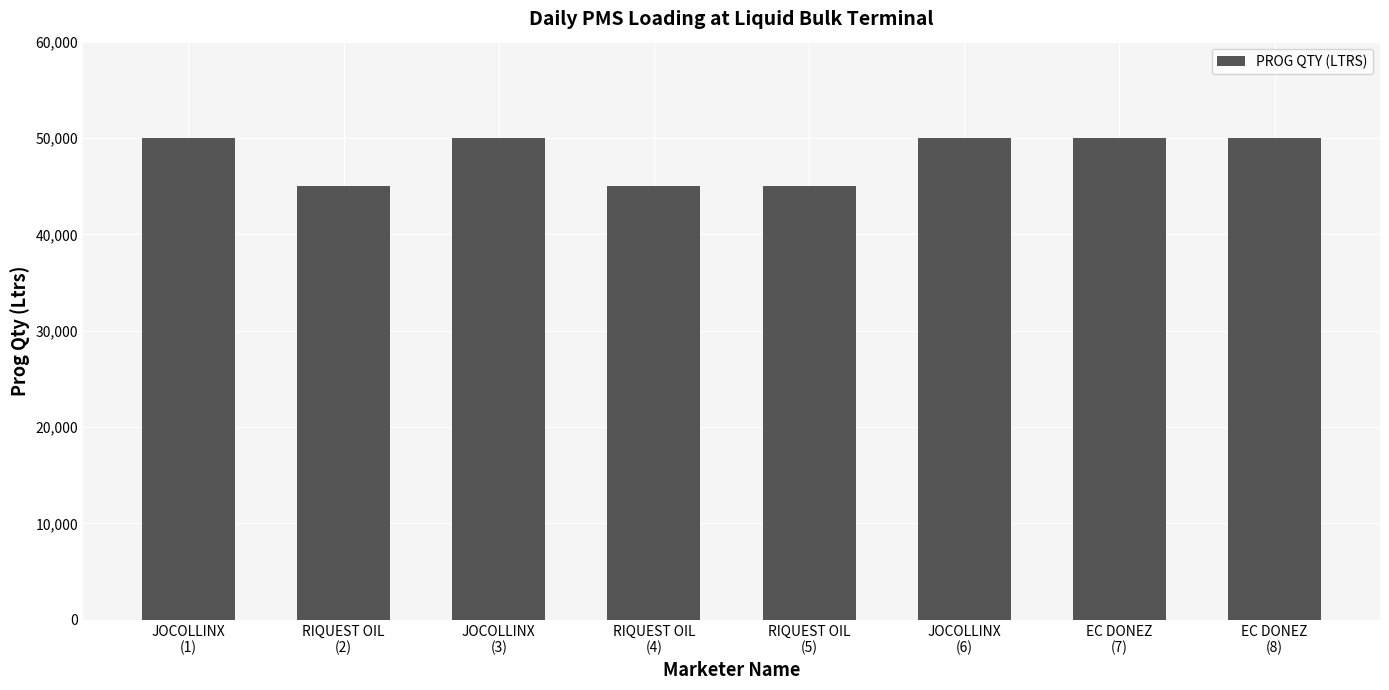

How many bars are there in total?

8